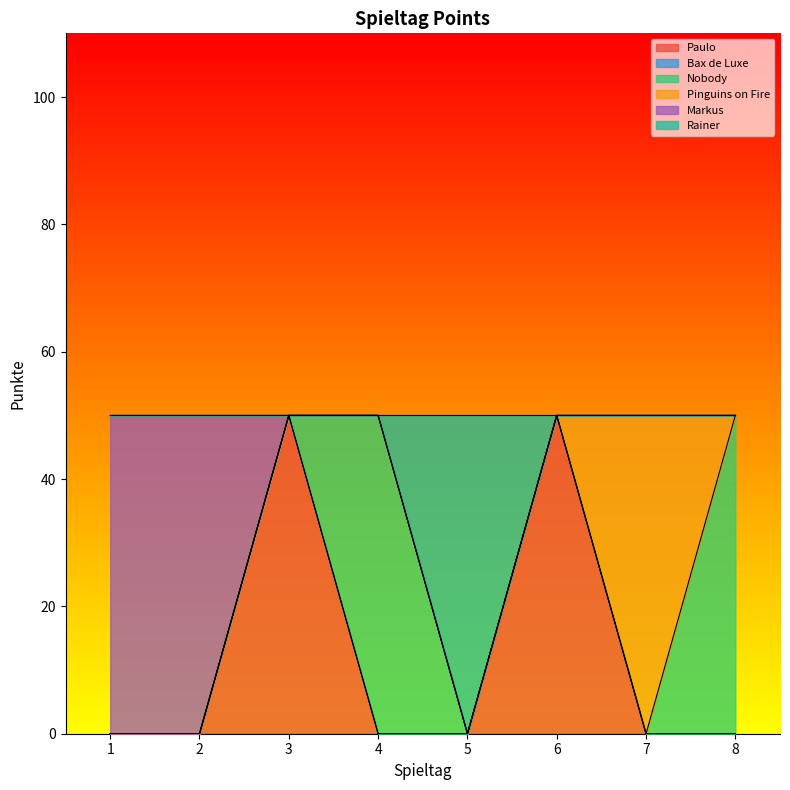

The value of Nobody at 8 is 70. True or false?

False